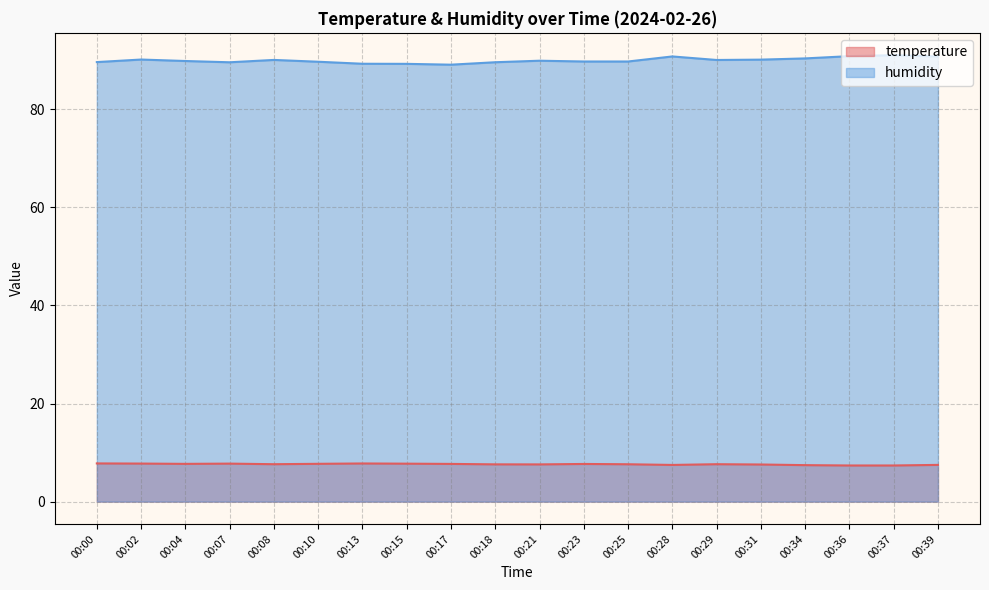

True or false: humidity has more than 0 interior local peaks.

True